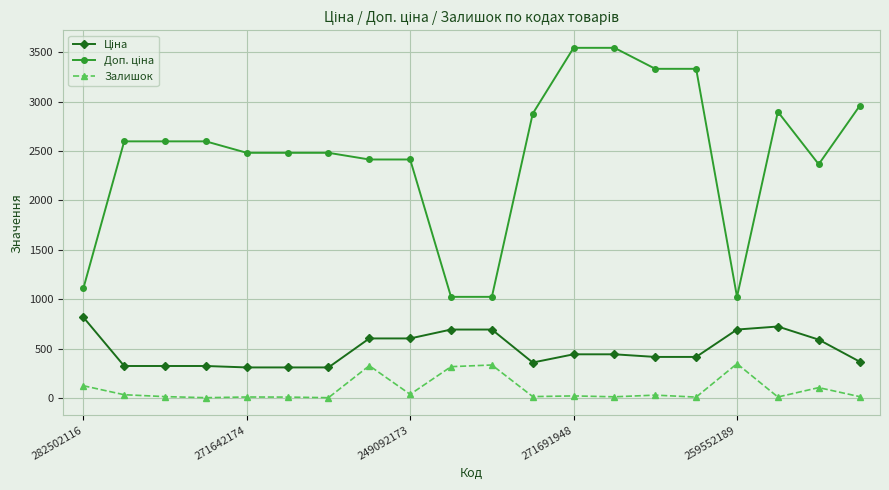

What is the difference between the maximum and second lowest values in the Залишок series?

344.0